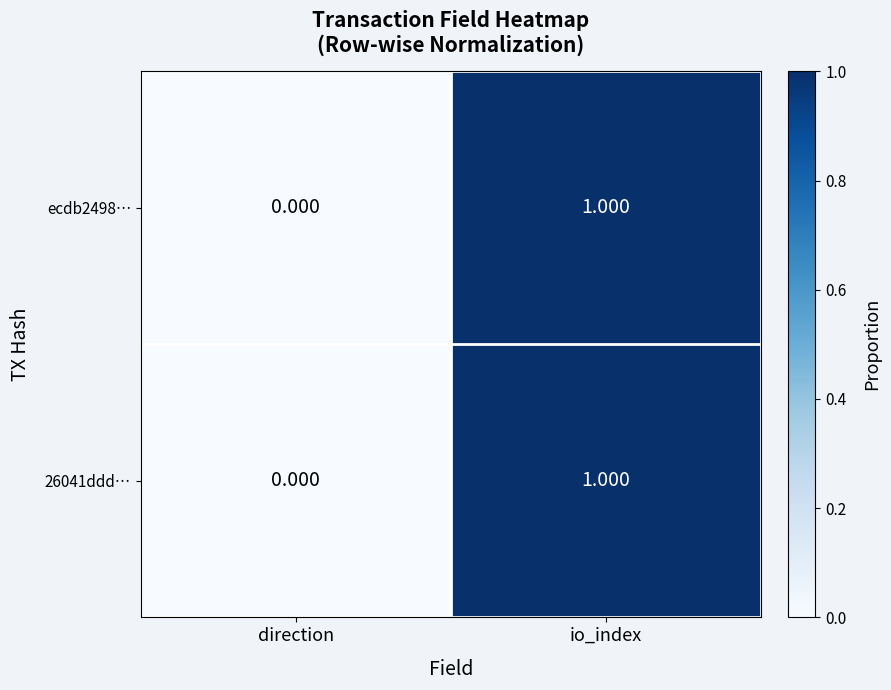

Which category has the highest value across all series?

io_index